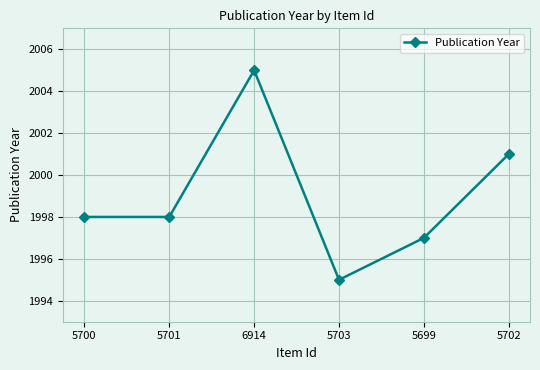

How many categories are shown in the chart?

6